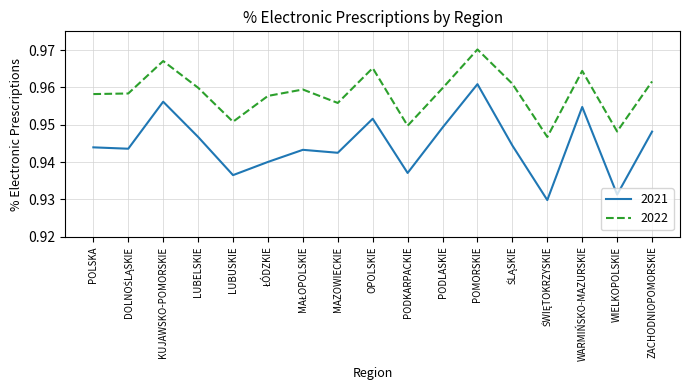

The value of 2022 at KUJAWSKO-POMORSKIE is 0.5. True or false?

False